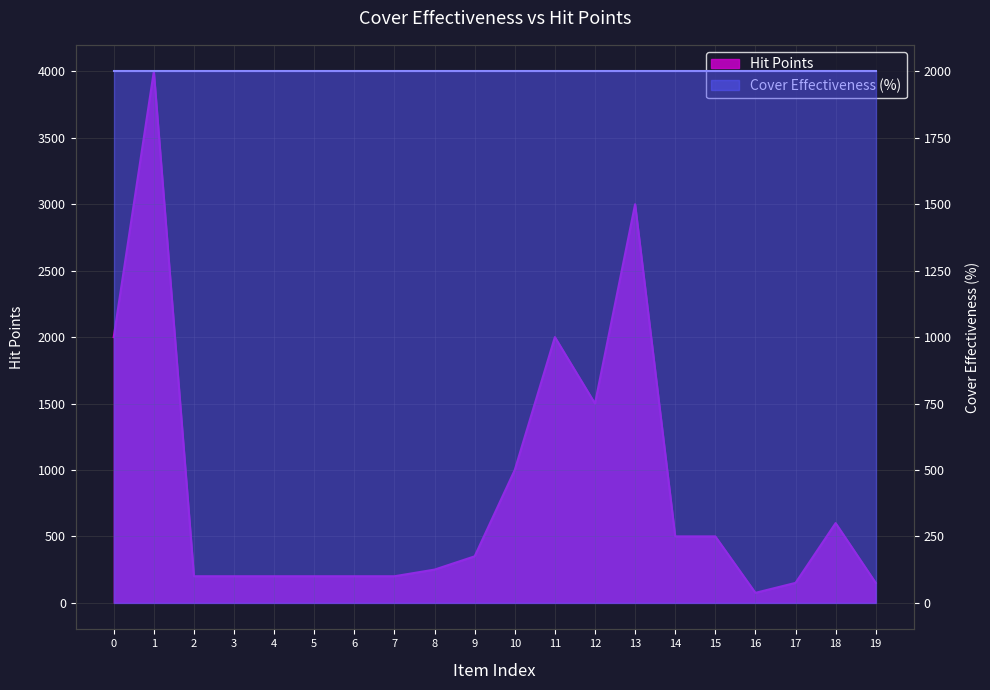

True or false: there are more than 0 points higher than both neighbors.

True